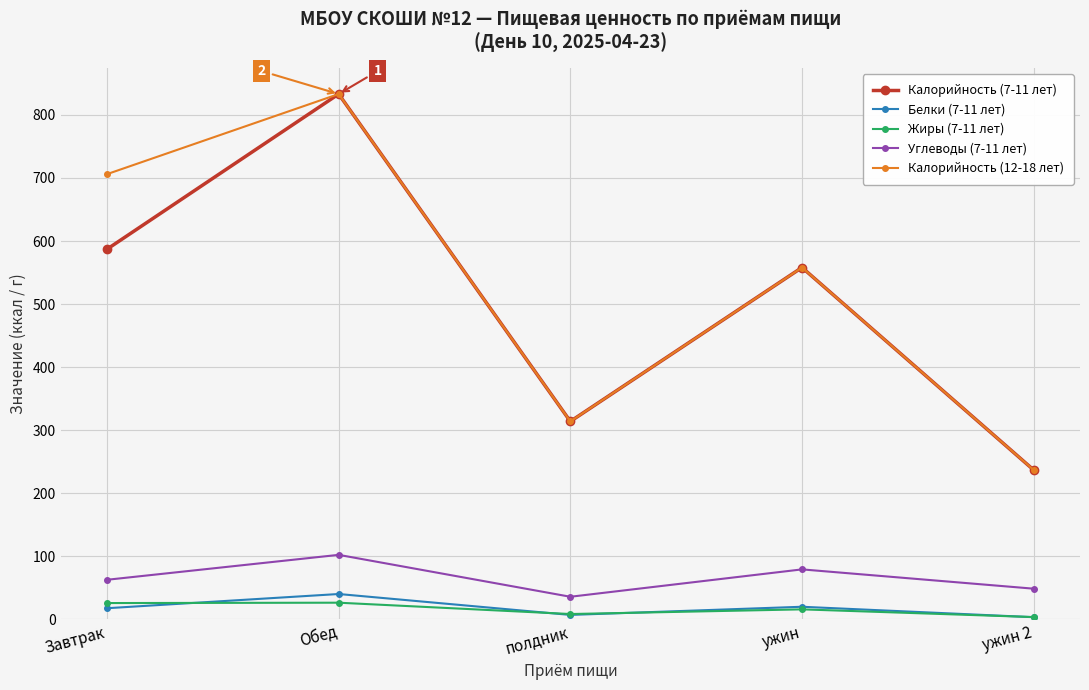

True or false: Белки (7-11 лет) has more than 2 points higher than both neighbors.

False